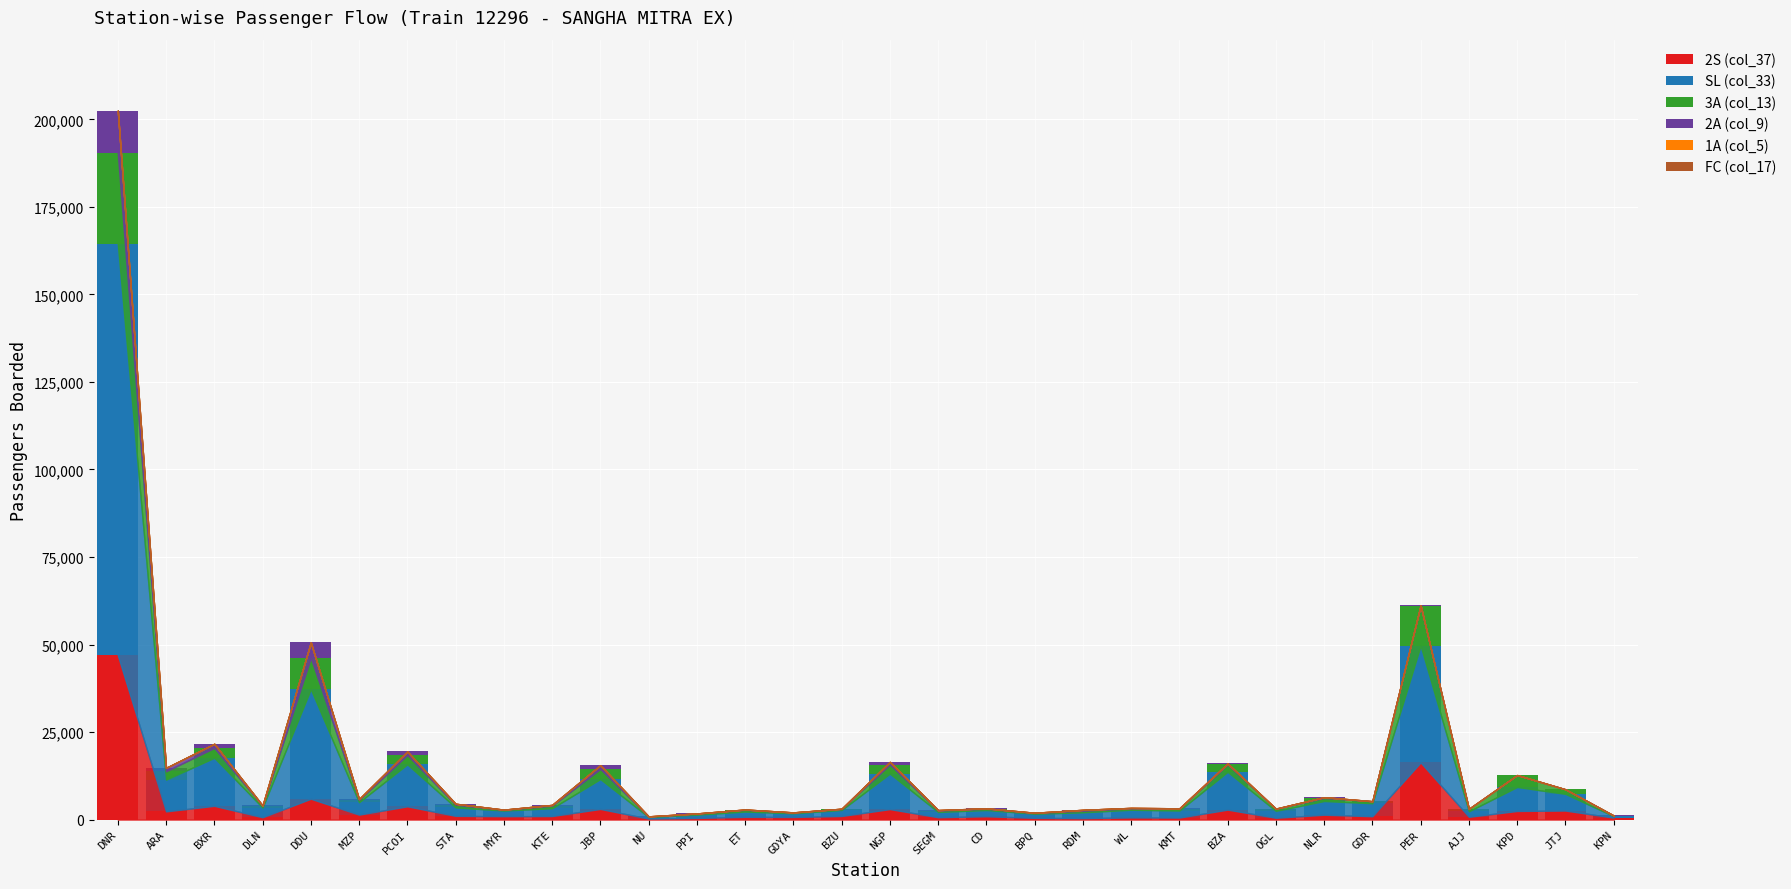

Which category has the highest value in the 2S (col_37) series?

DNR